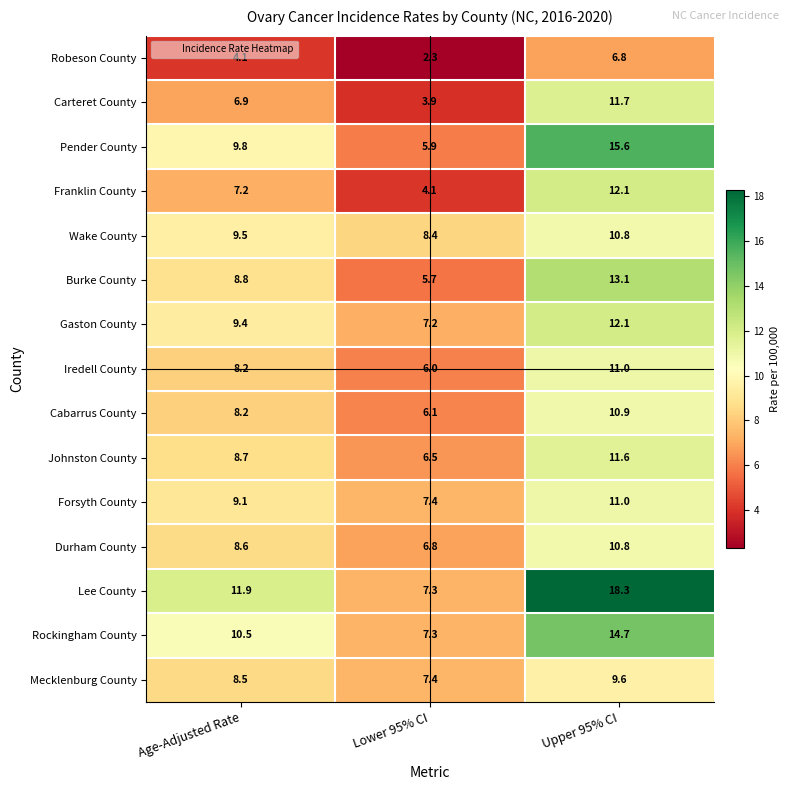

Rank the categories by Robeson County value from highest to lowest.

Upper 95% CI, Age-Adjusted Rate, Lower 95% CI